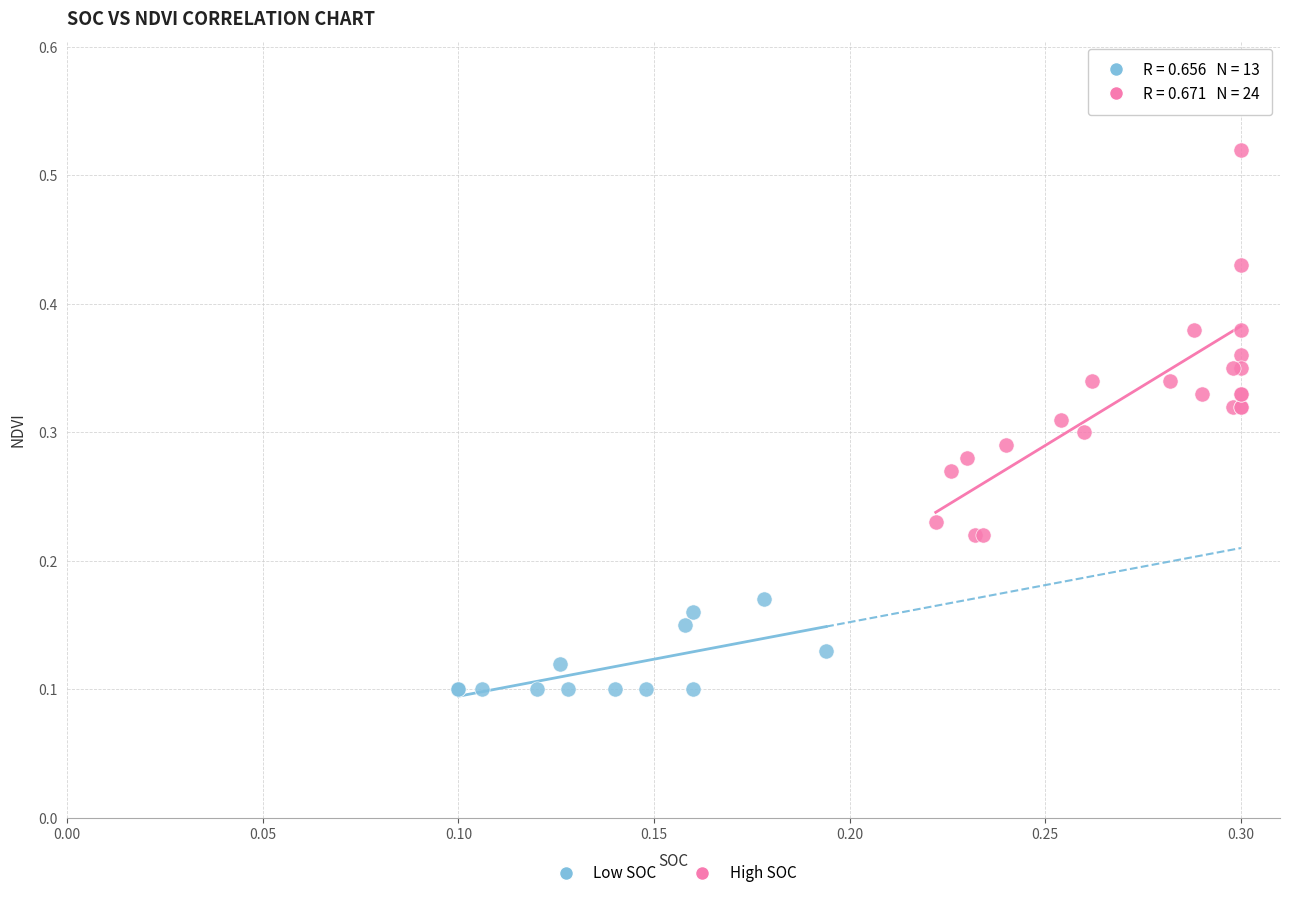

Which series reaches the minimum Y coordinate?

Low SOC